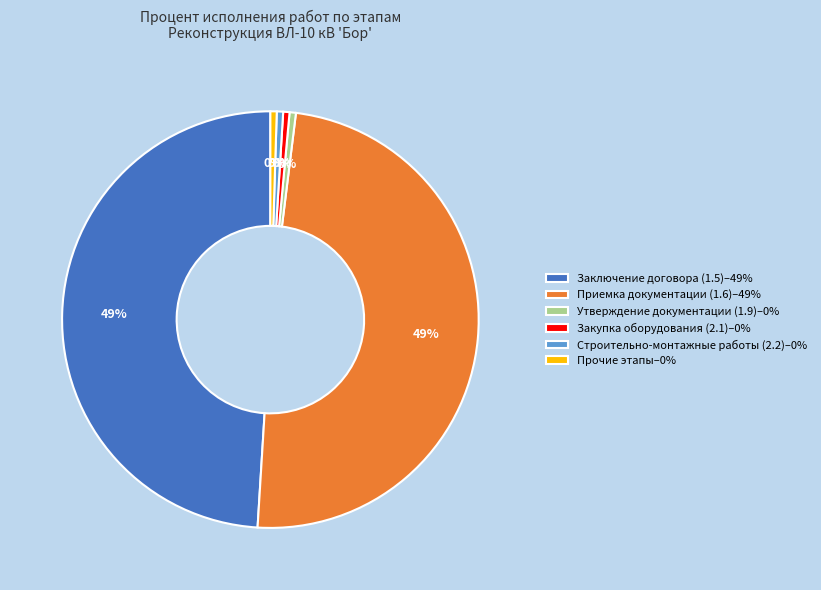

To the nearest percent, what is the average slice percentage?

17%